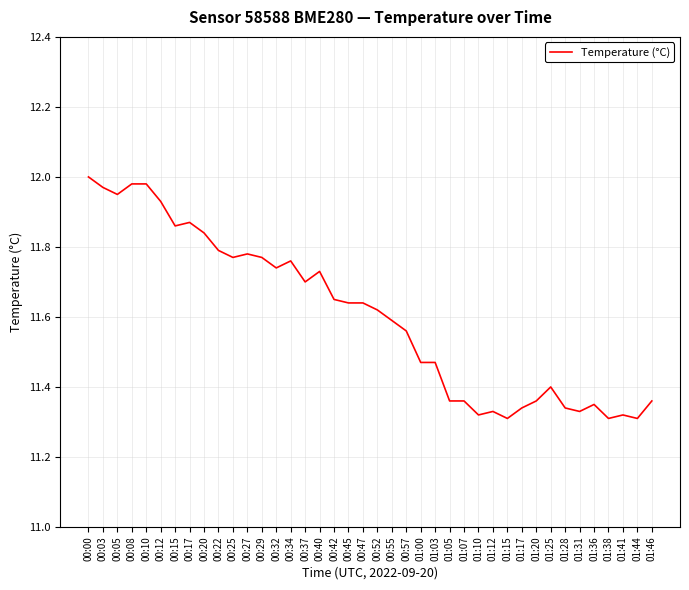

Approximately how many times larger is the value at 01:00 compared to 00:47?

1.0